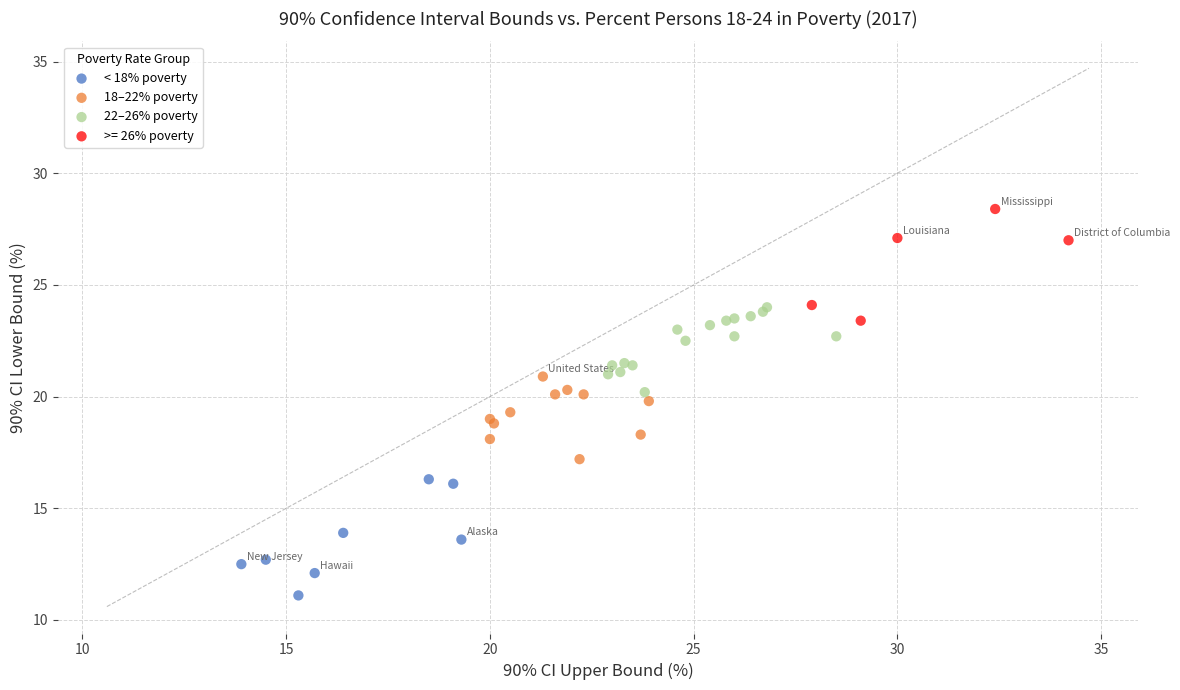

Which series contains the lowest Y value?

< 18% poverty